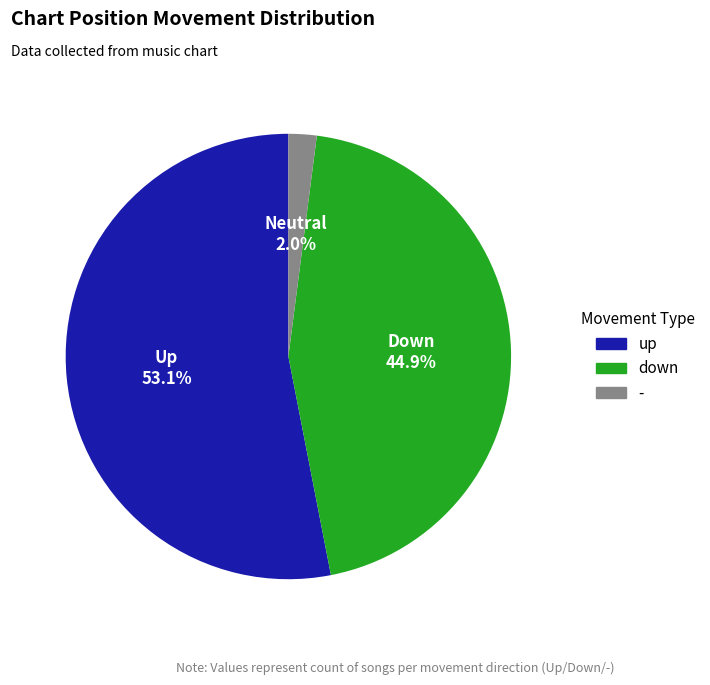

True or false: up accounts for 53% of the total.

True